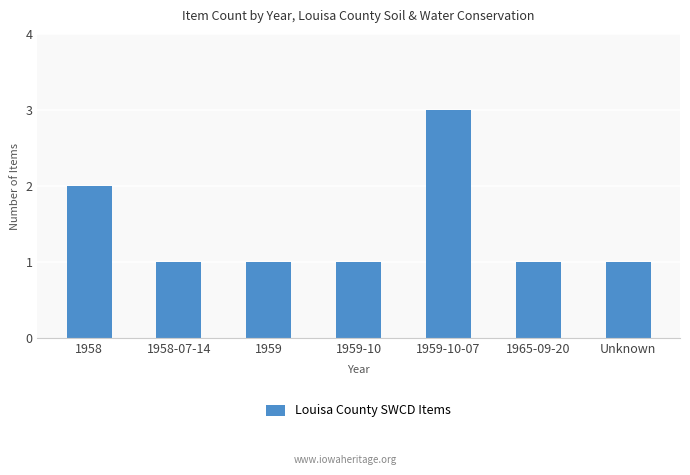

Approximately how many times larger is the value at 1958-07-14 compared to 1959-10?

1.0